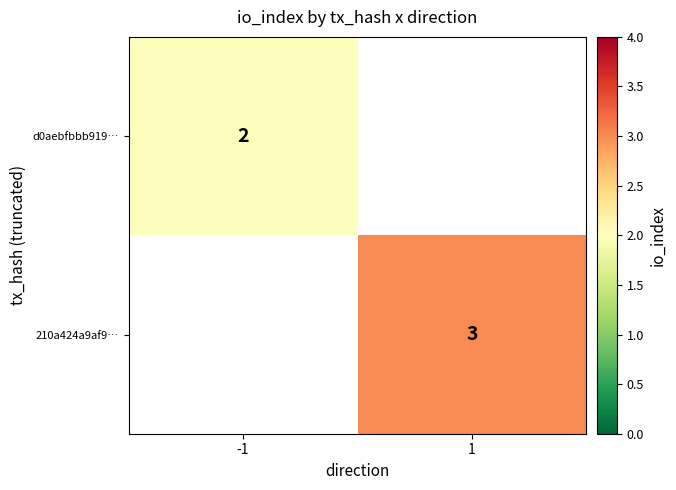

The value of 210a424a9af9… at 1 is 5. True or false?

False